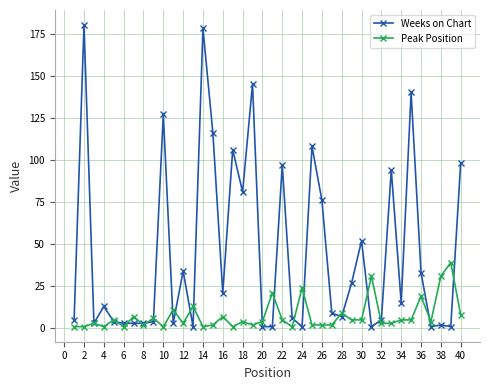

At how many categories does at least one series exceed 112?

6